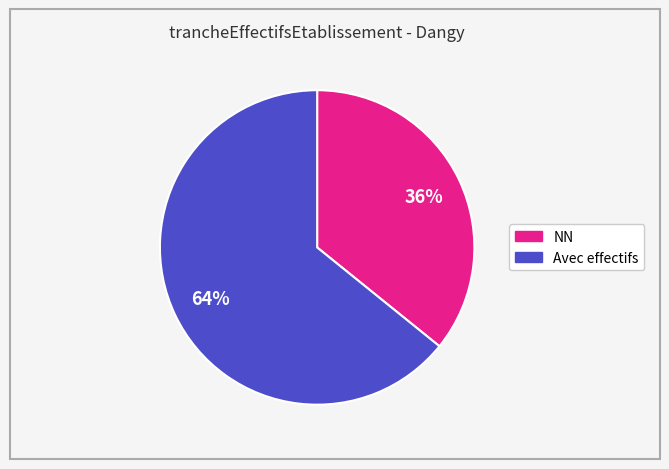

To the nearest percent, what is the average slice percentage?

50%